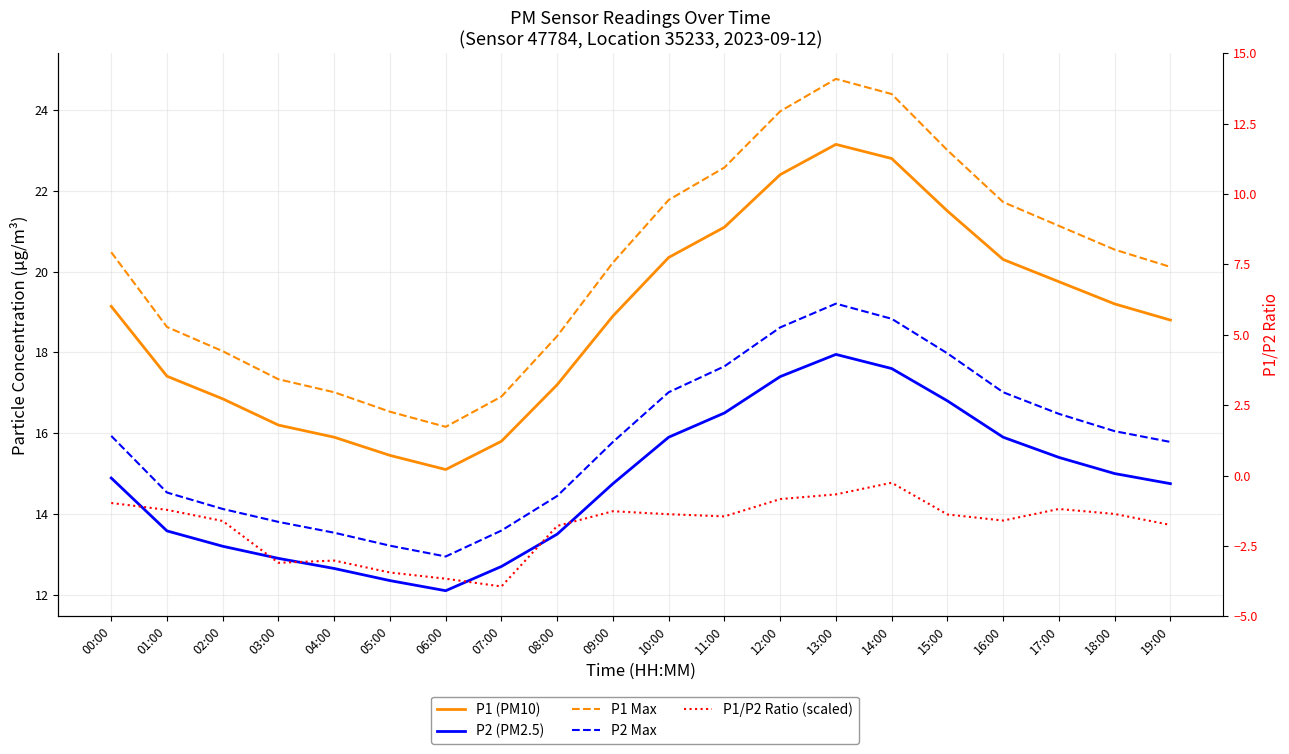

Which category has the lowest value across all series?

06:00